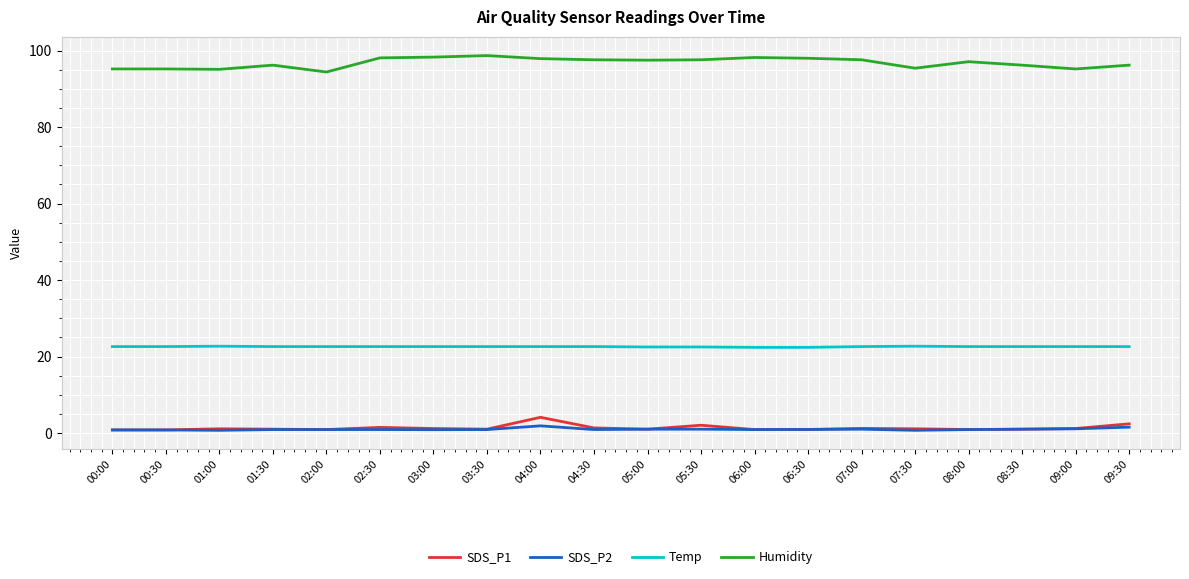

Is the value of Temp at 05:00 greater than the value of SDS_P2 at 09:30?

Yes